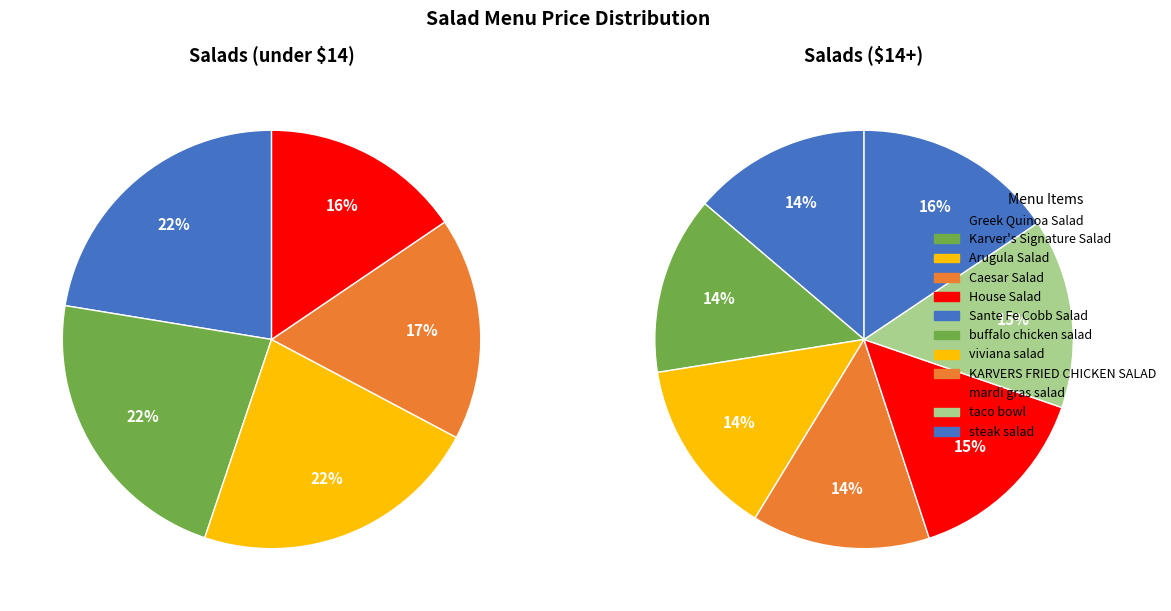

How many segments does this pie chart have?

12